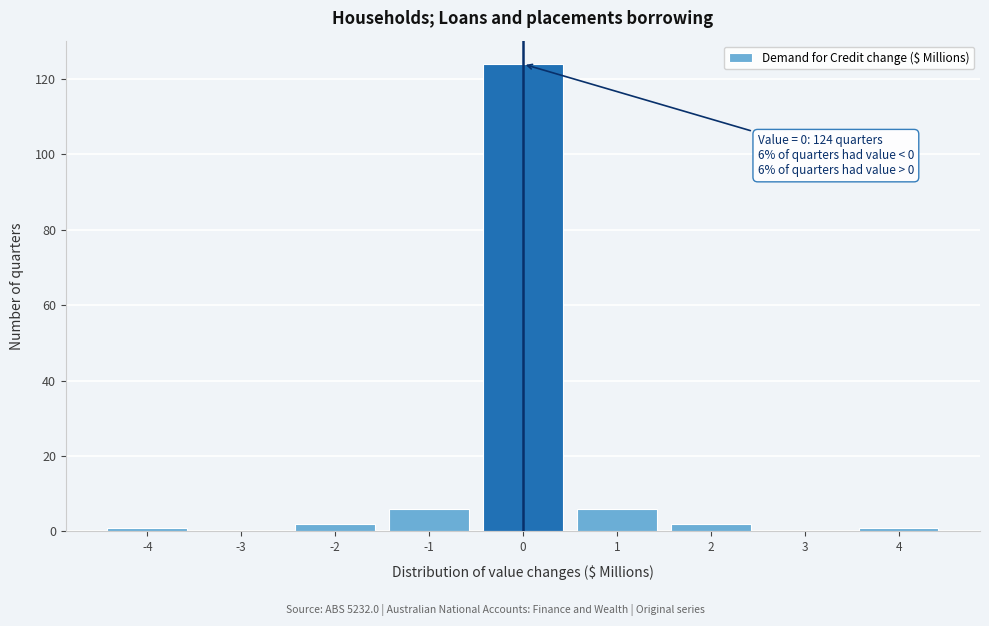

Which range on the x-axis has the tallest bar?

-0.5 to 0.5